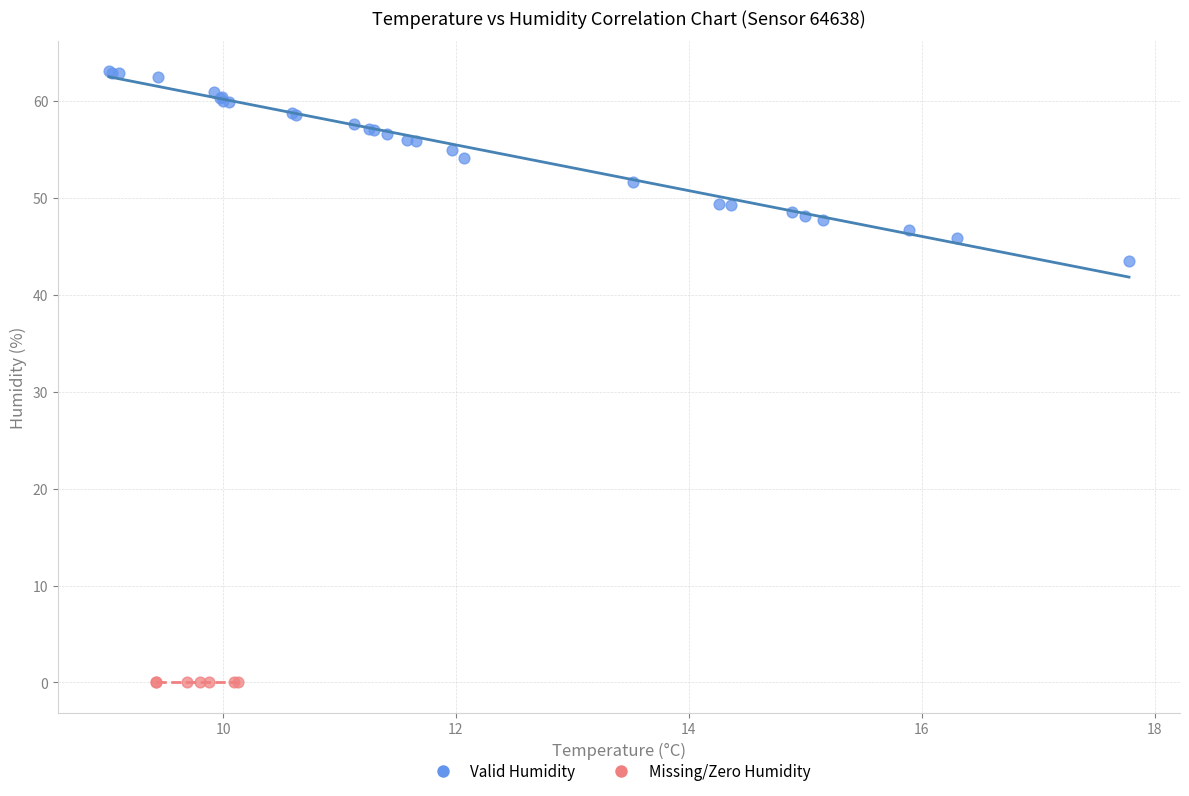

Which series reaches the maximum Y coordinate?

Valid Humidity